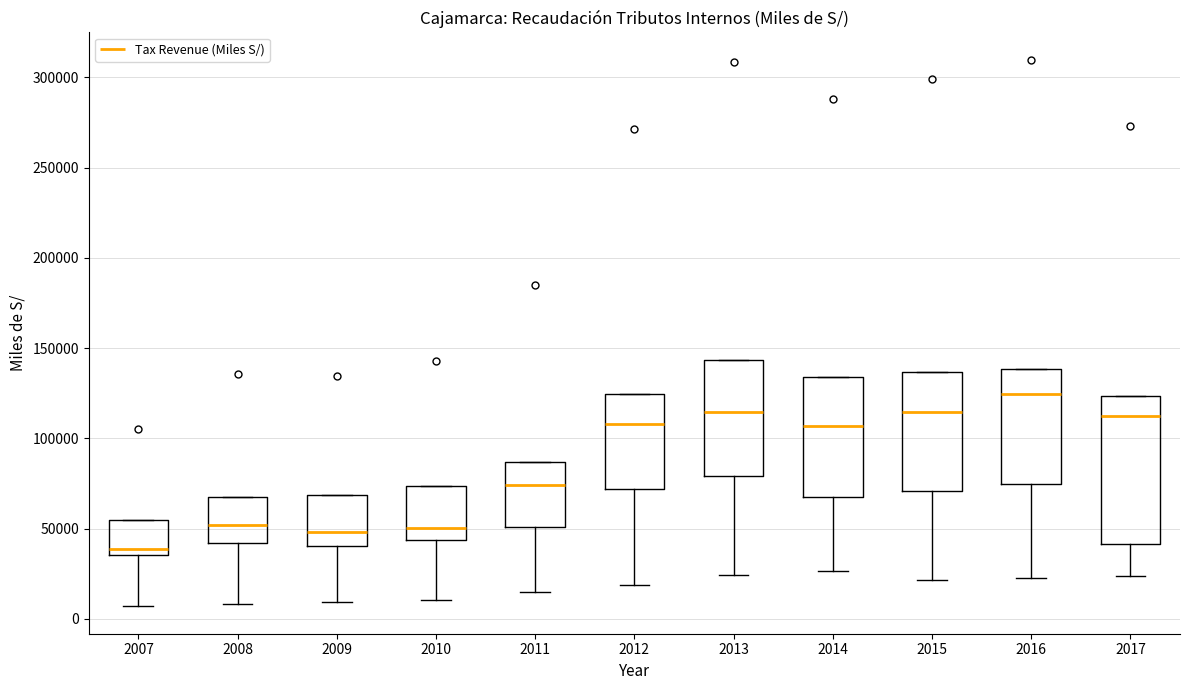

Reading left to right, read every box against the y-axis: the position of its median line, the range the box covers, and the ends of its whiskers. The values are not printed on the chart, so give them approximately, as read against the axis.

2007: median 40000, box 35000 to 55000, whiskers 5000 to 55000
2008: median 50000, box 40000 to 70000, whiskers 10000 to 70000
2009: median 50000, box 40000 to 70000, whiskers 10000 to 70000
2010: median 50000, box 45000 to 75000, whiskers 10000 to 75000
2011: median 75000, box 50000 to 85000, whiskers 15000 to 85000
2012: median 110000, box 70000 to 125000, whiskers 20000 to 125000
2013: median 115000, box 80000 to 145000, whiskers 25000 to 145000
2014: median 105000, box 70000 to 135000, whiskers 25000 to 135000
2015: median 115000, box 70000 to 135000, whiskers 20000 to 135000
2016: median 125000, box 75000 to 140000, whiskers 25000 to 140000
2017: median 110000, box 40000 to 125000, whiskers 25000 to 125000